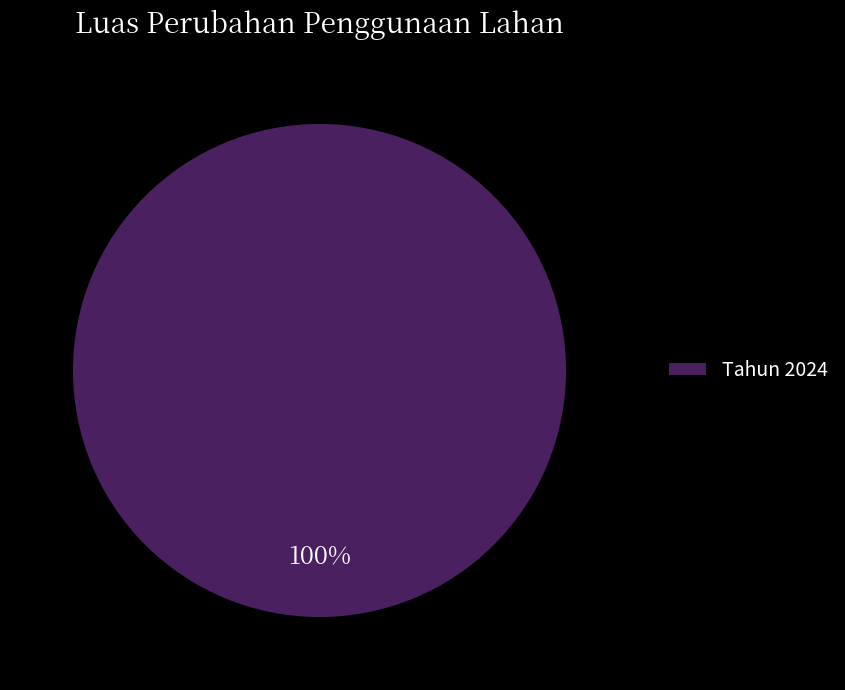

True or false: Tahun 2024 accounts for 100% of the total.

True